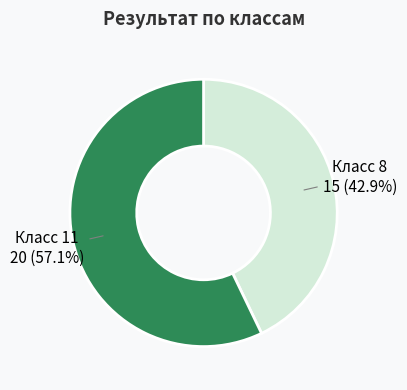

Which has a higher value, Класс 11 or Класс 8?

Класс 11